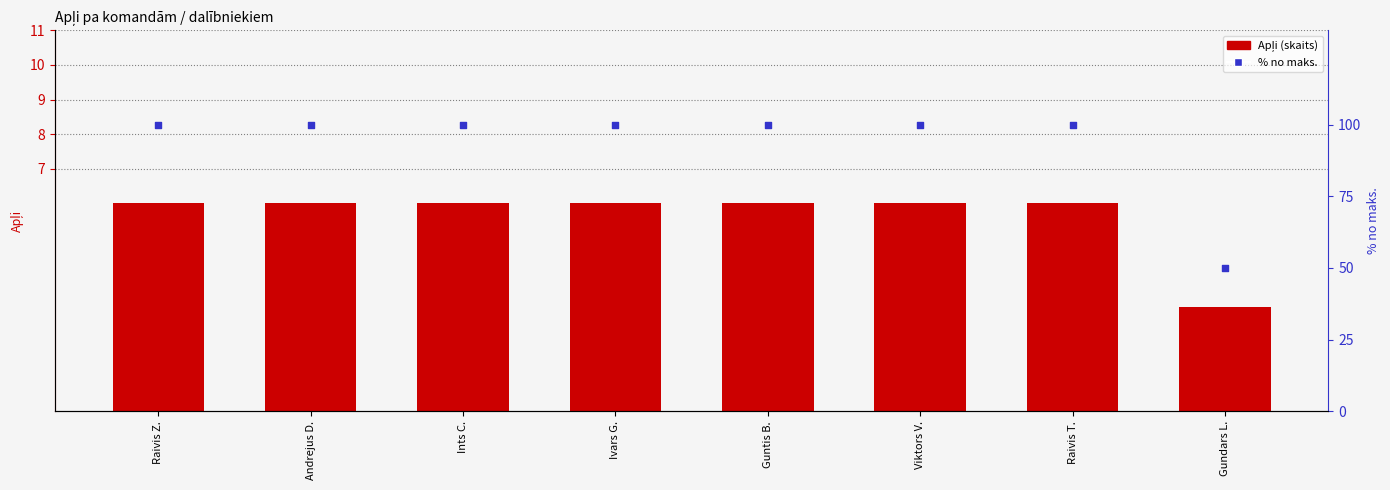

At how many categories does at least one series exceed 70?

7